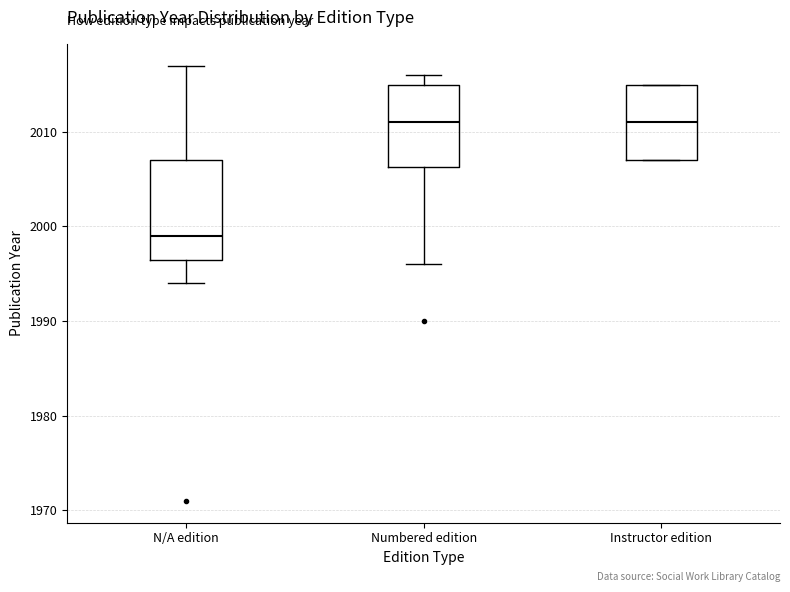

Comparing the boxes themselves (not the whiskers), which one is the tallest?

N/A edition